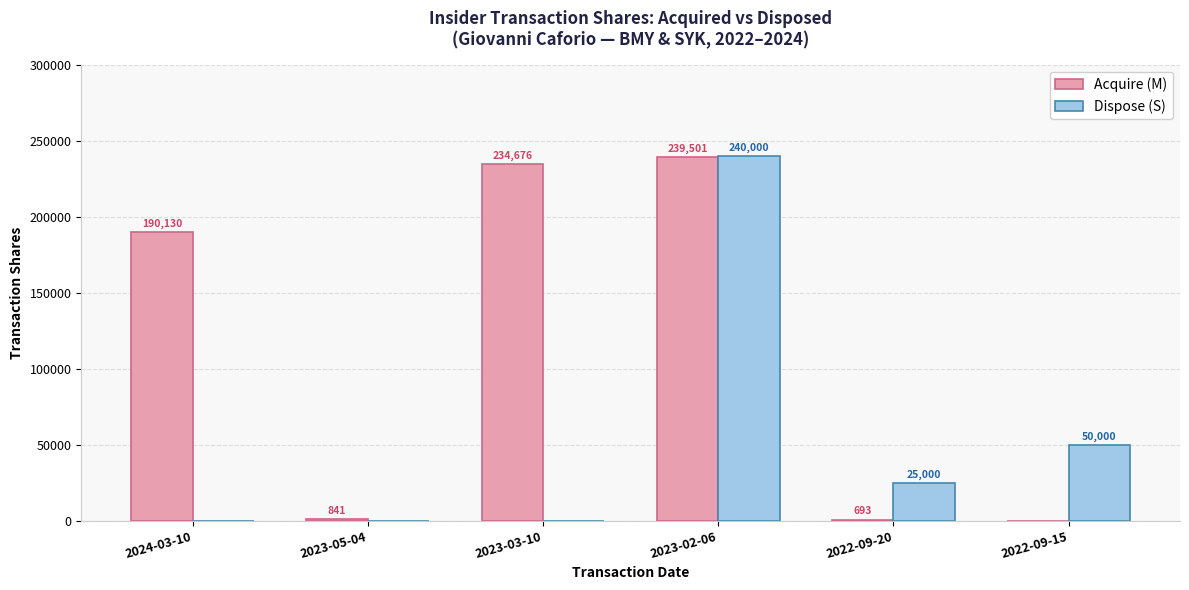

At which category does the chart reach its peak across all series?

2023-02-06